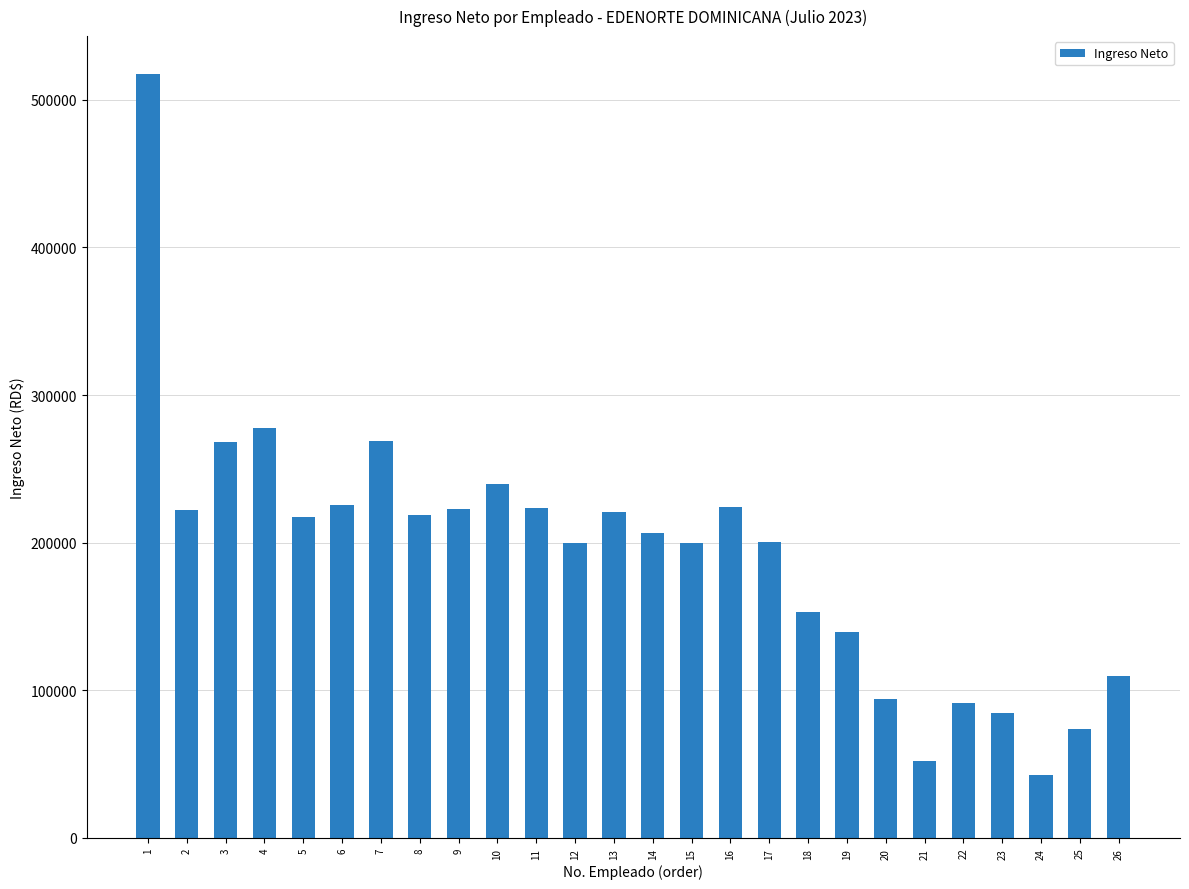

What is the sum of all values?

4995821.3